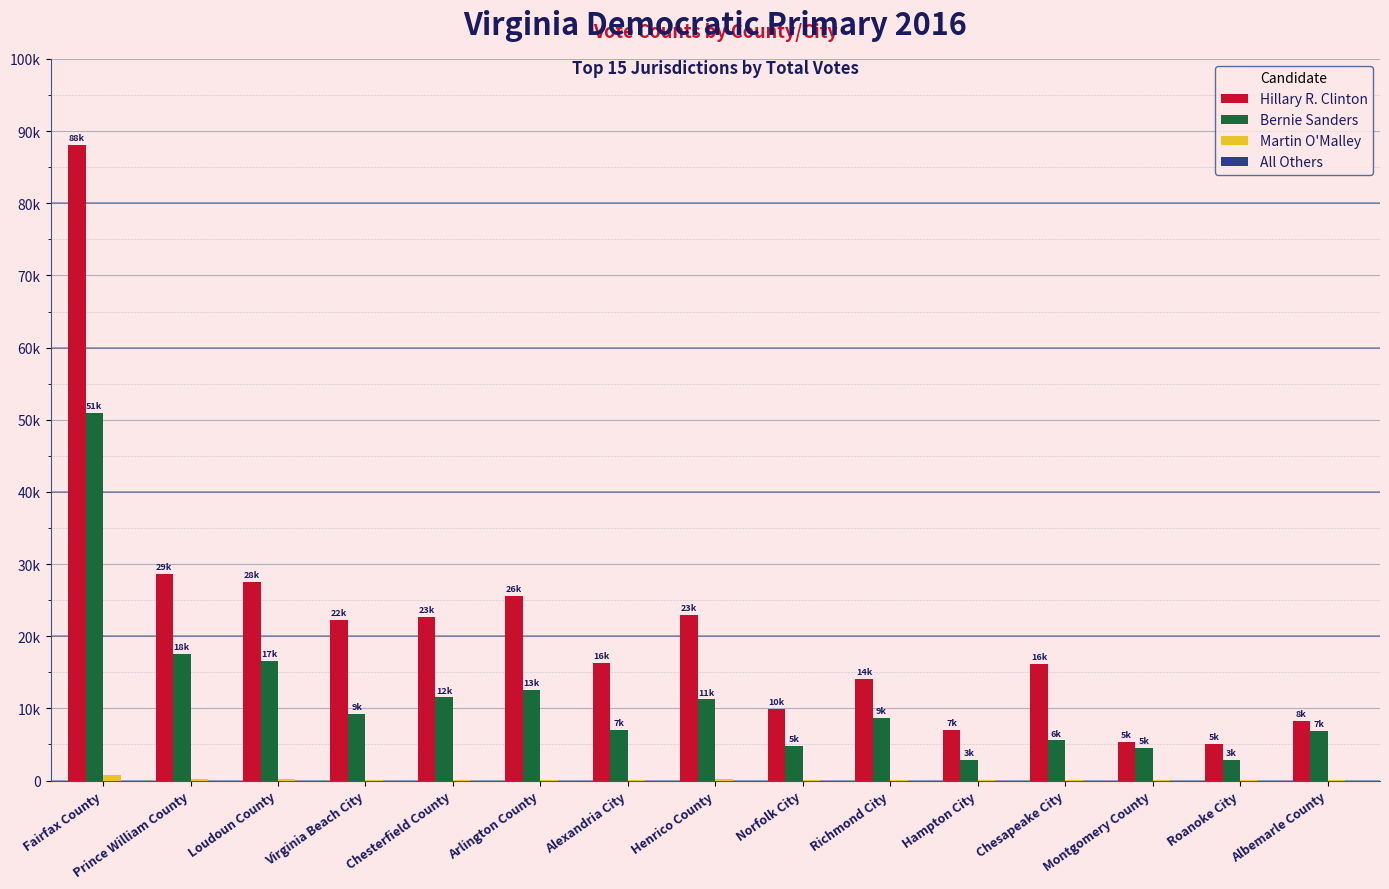

The All Others series shows 1 at Loudoun County. True or false?

False